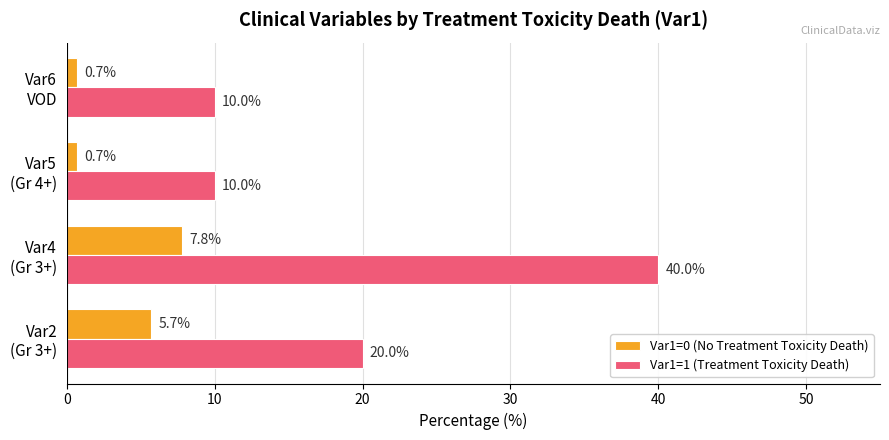

Which category has the highest value in the Var1=1 (Treatment Toxicity Death) series?

Var4
(Gr 3+)